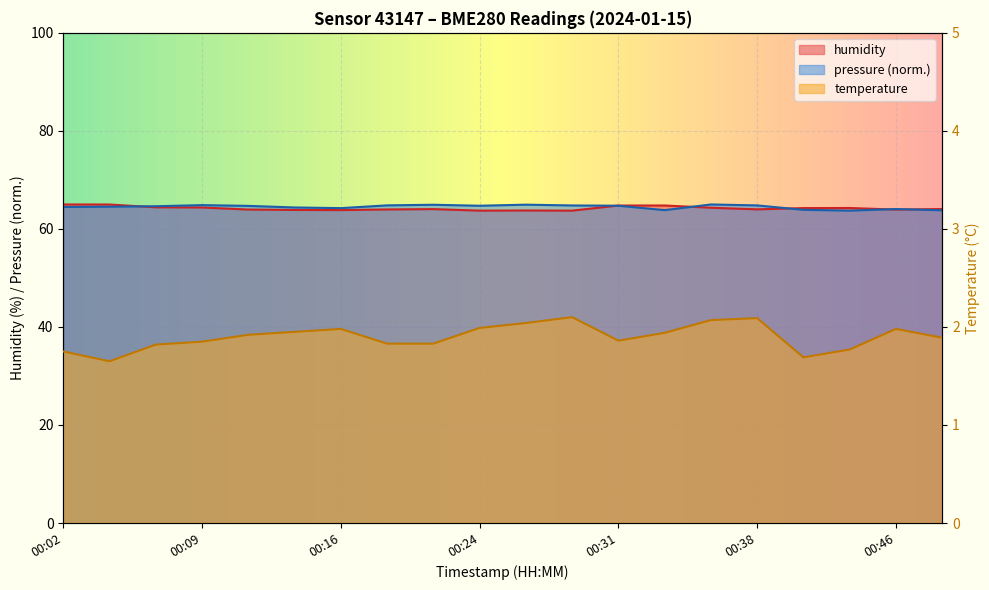

What is the difference between the maximum and second lowest values in the humidity series?

1.3